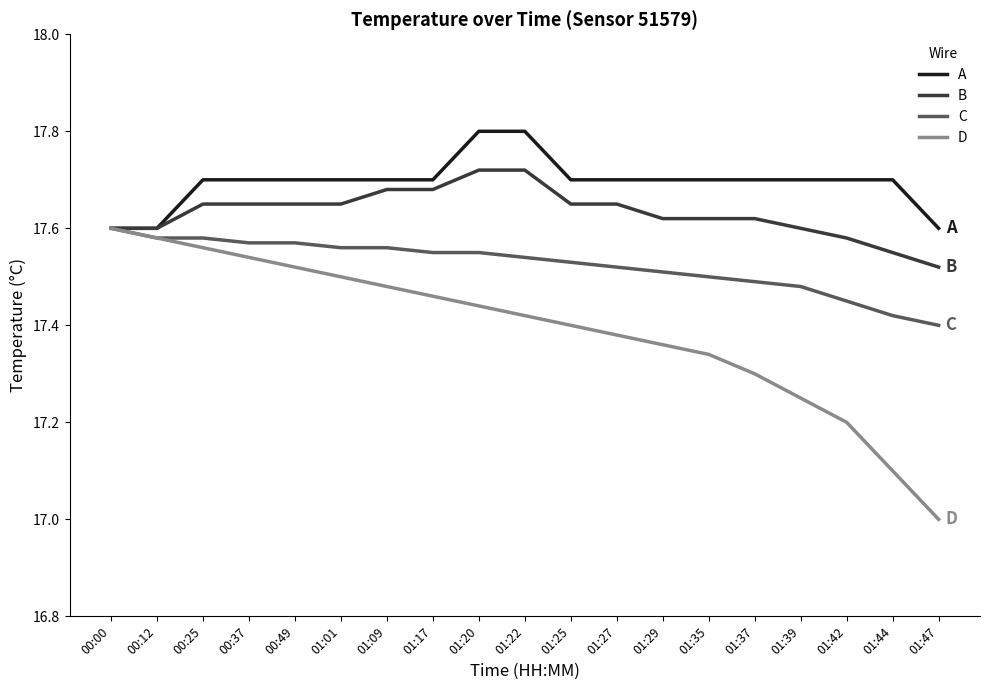

At which label is D closest to 17?

01:47